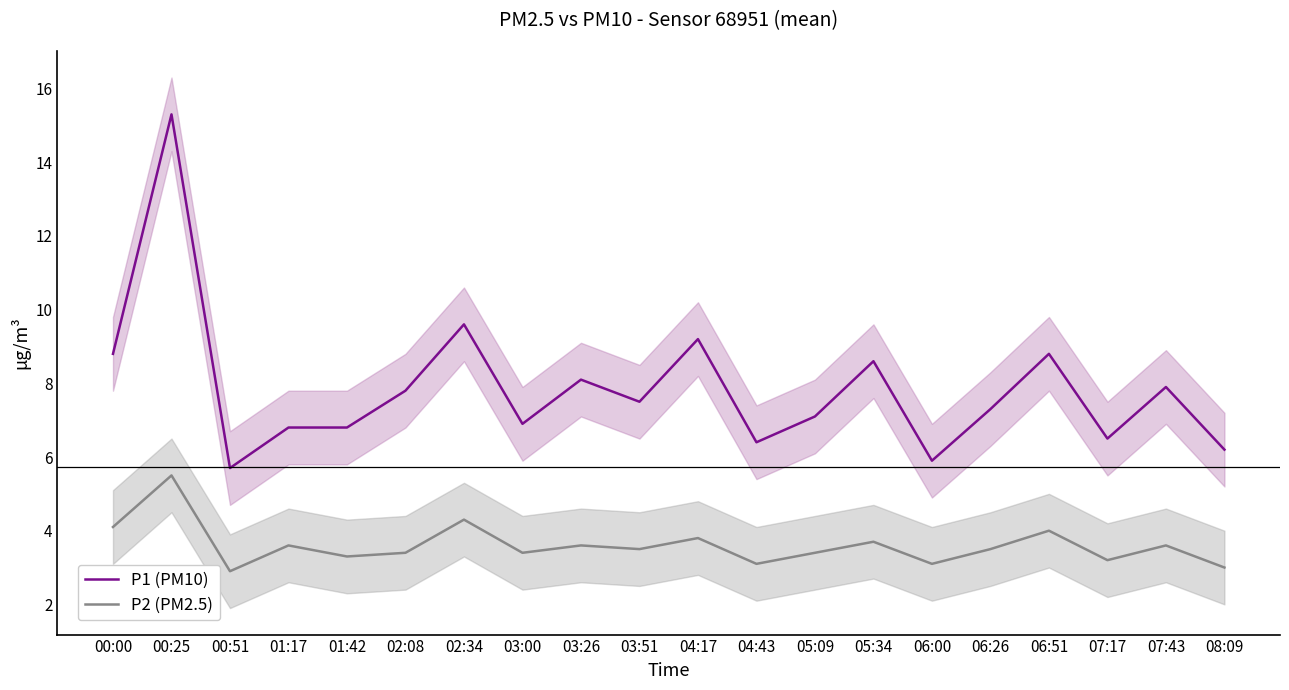

Which category has the lowest value in the P2 (PM2.5) series?

00:51